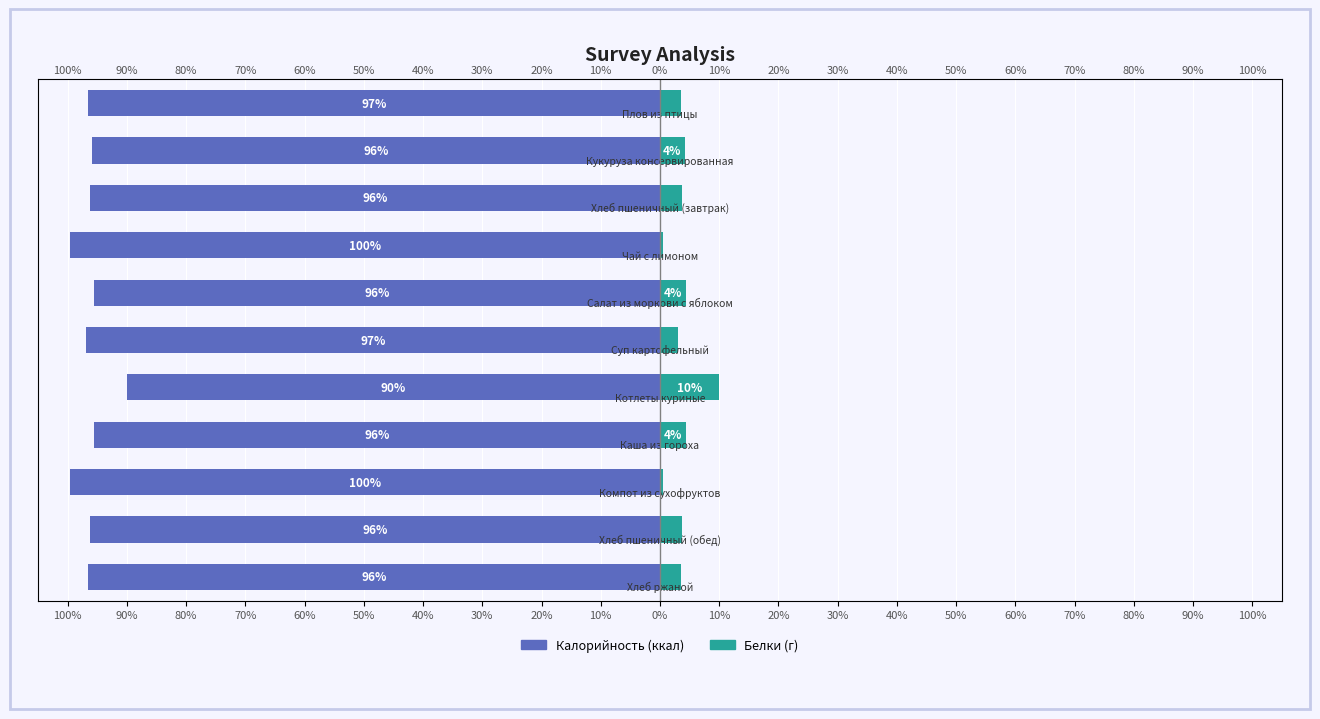

Which has a higher value, 20% or 50%?

50%